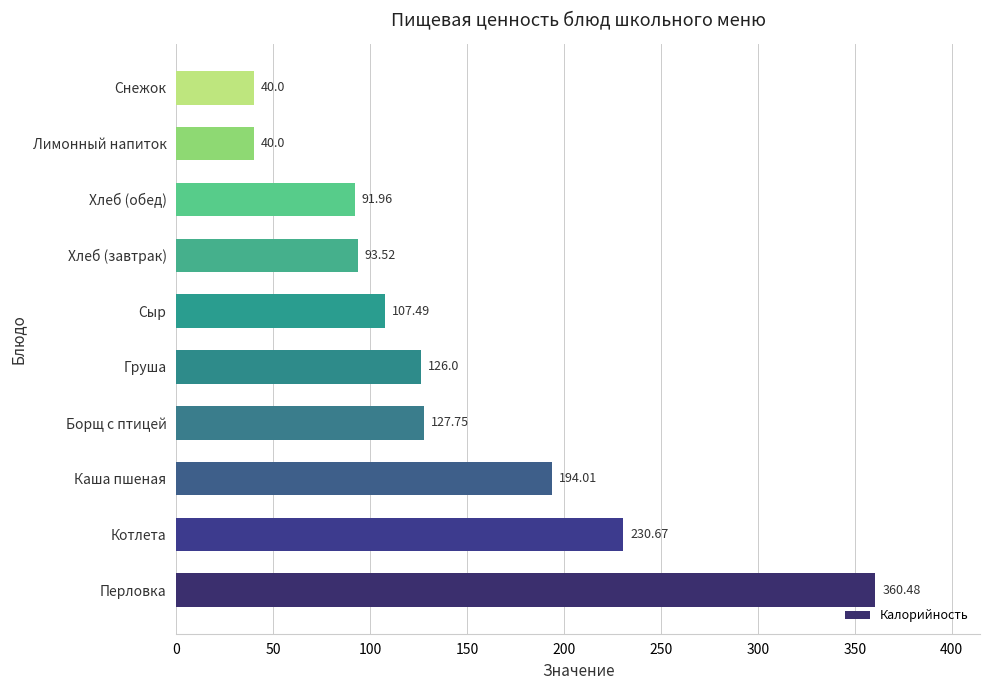

How many bars are there in total?

10